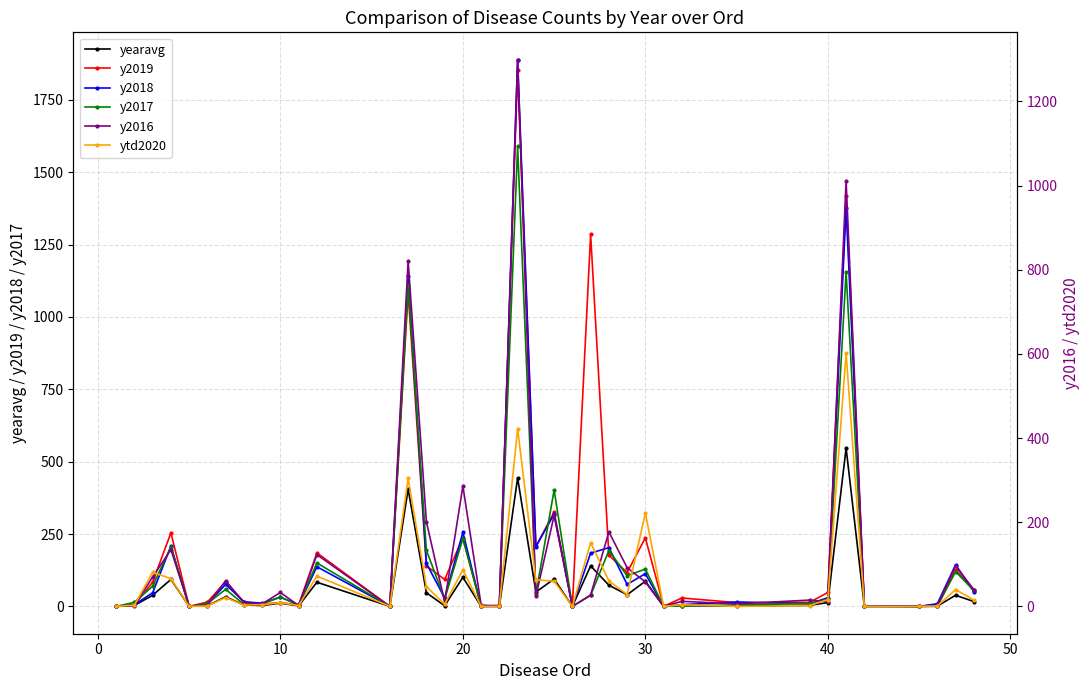

The value of yearavg at 20 is 100.4. True or false?

True